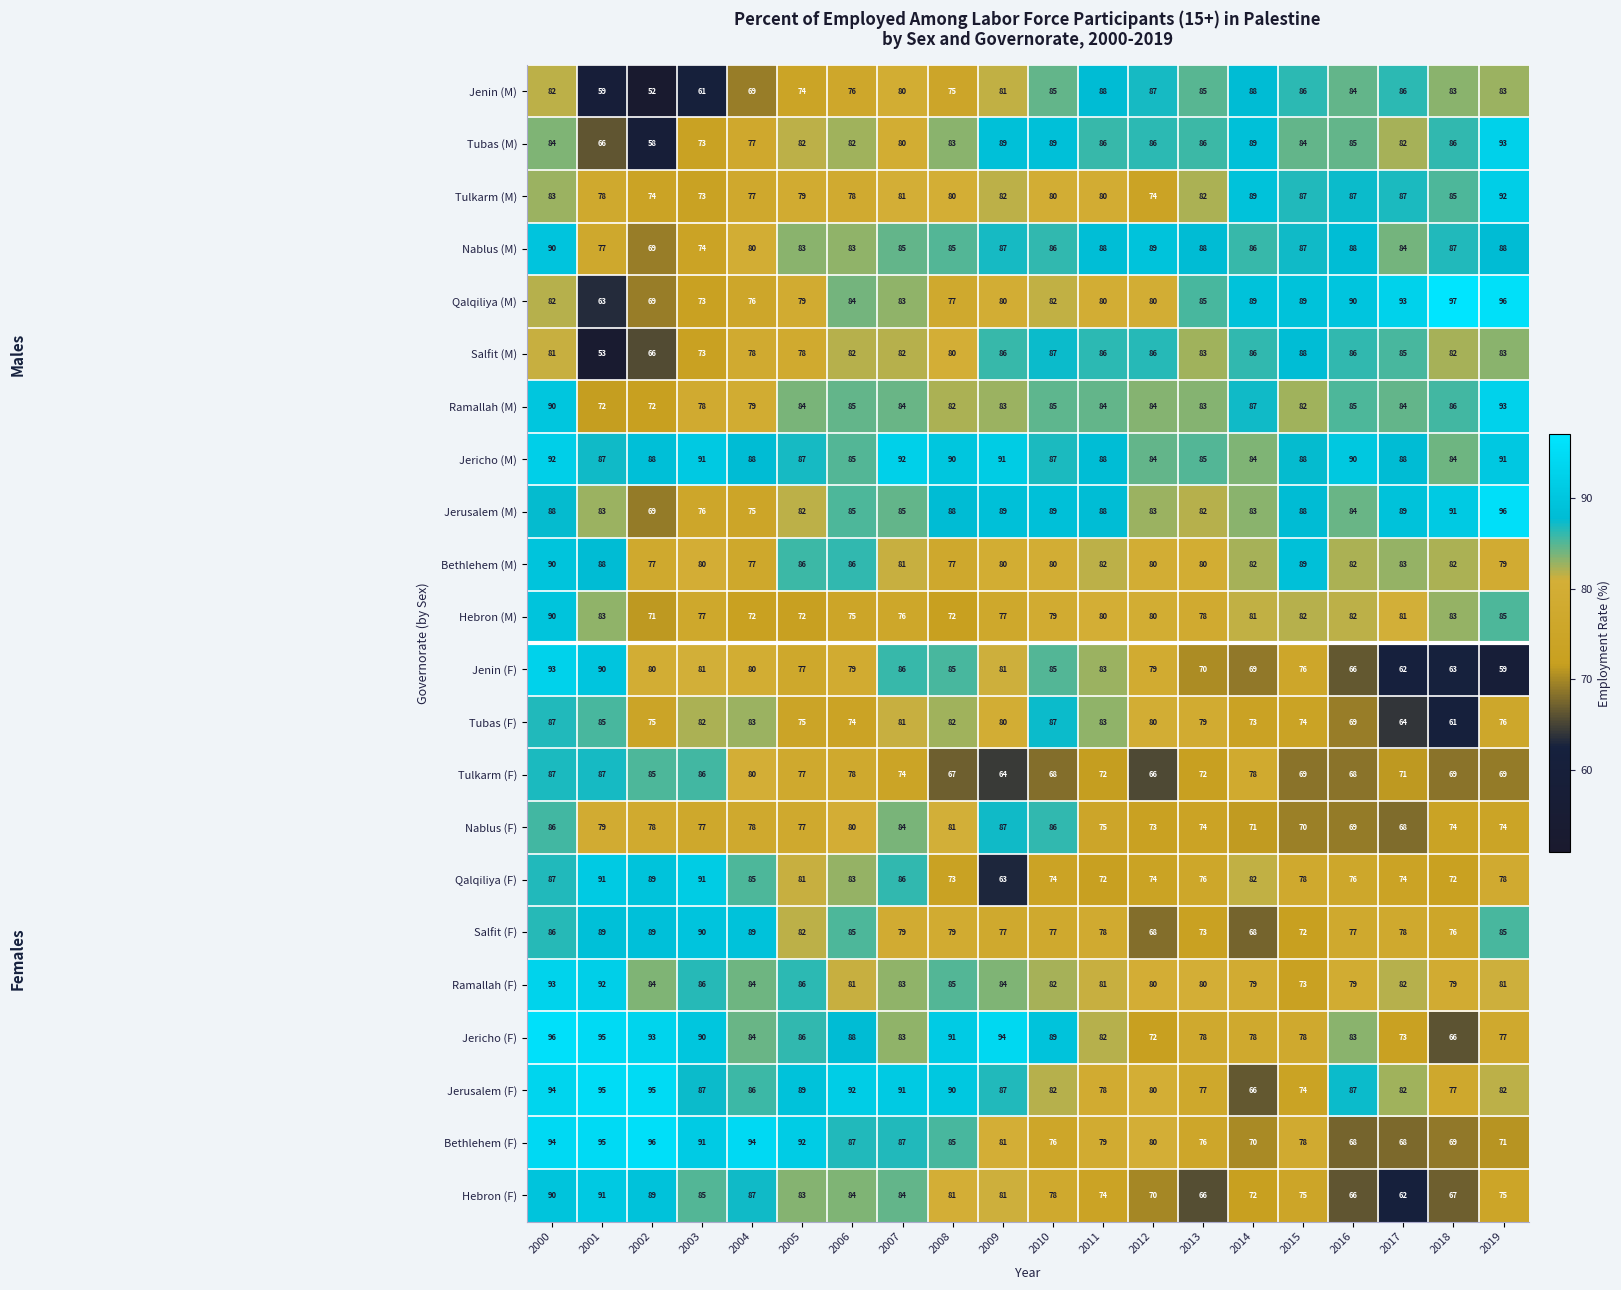

What is the difference between the Jenin (F) values at 2012 and 2008?

6